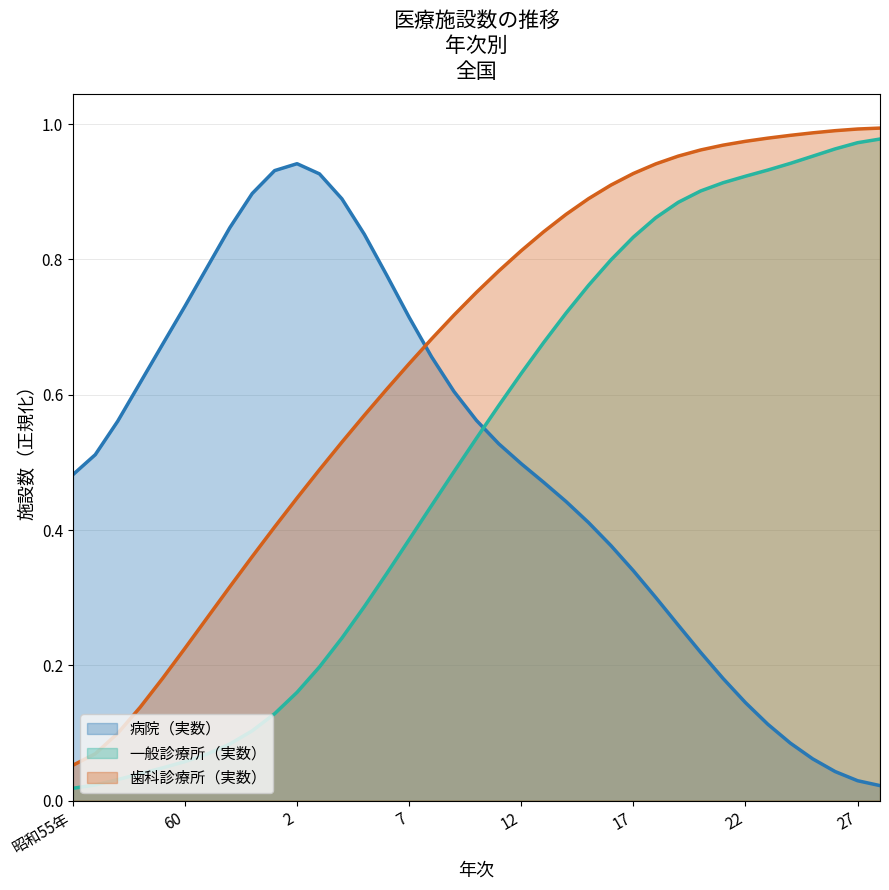

What is the value of the 病院（実数） point at the 34th from the left?

0.1